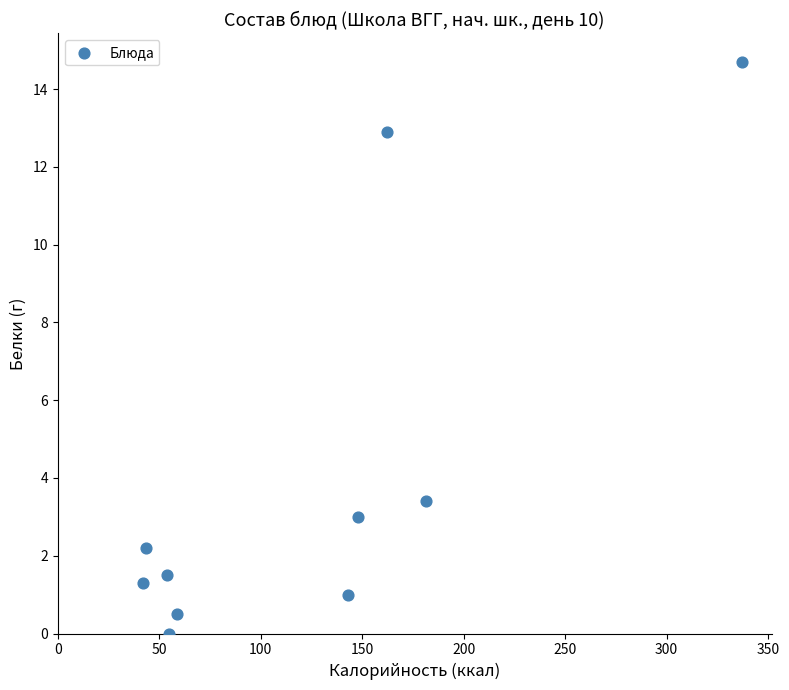

What Y value in the scatter plot is closest to 7?

3.4